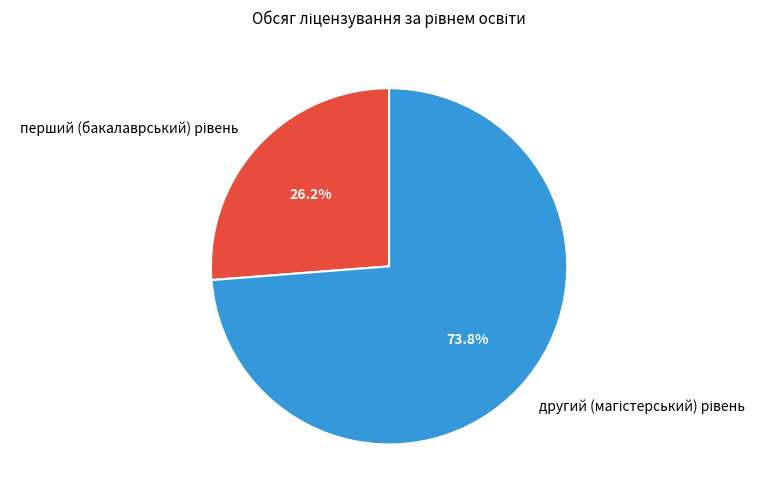

Is there a majority slice in this chart?

Yes